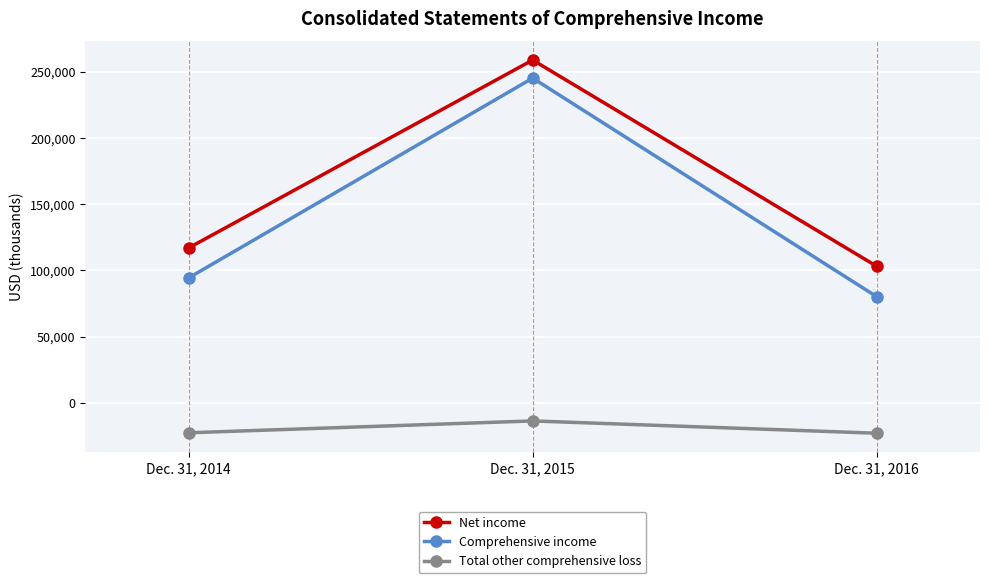

What is the difference between the highest and lowest values at Dec. 31, 2014?

139539